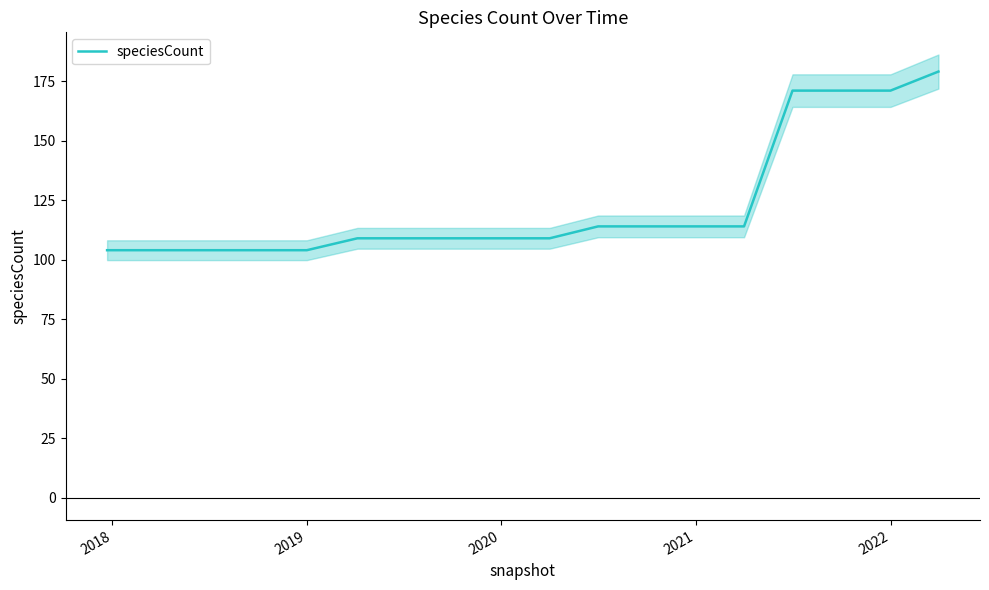

Reading left to right, what are all the values shown in this chart?

104	104	104	104	104	109	109	109	109	109	114	114	114	114	171	171	171	179